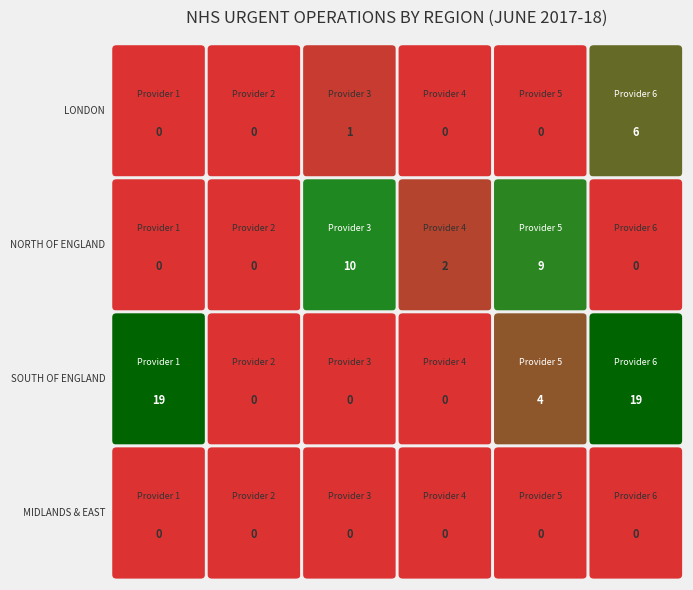

What is the average value of the LONDON COMMISSIONING REGION series?

1